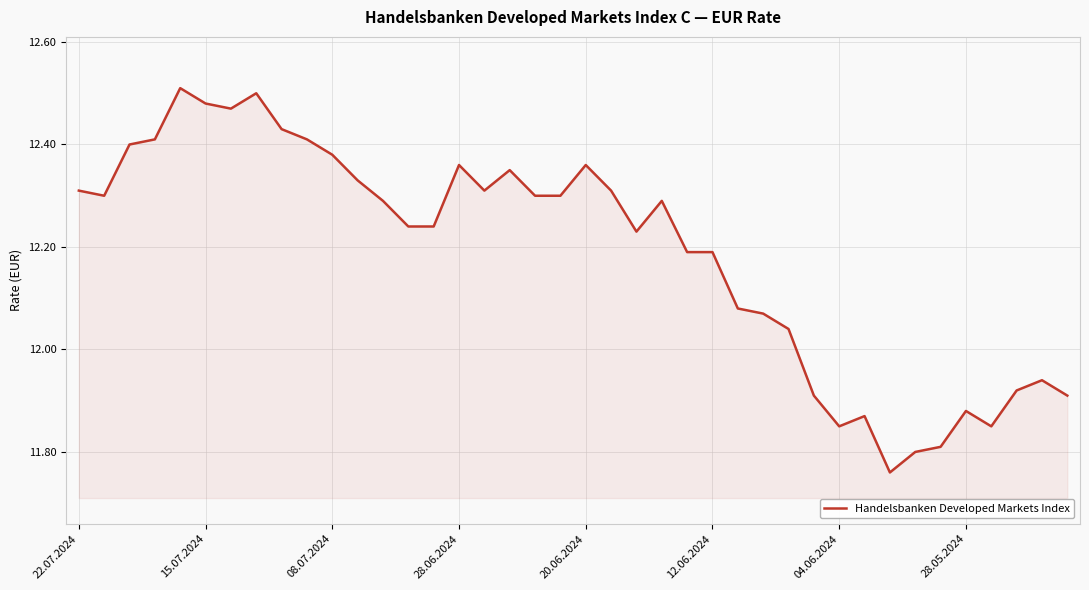

Does the chart display data point markers on the line(s)?

No